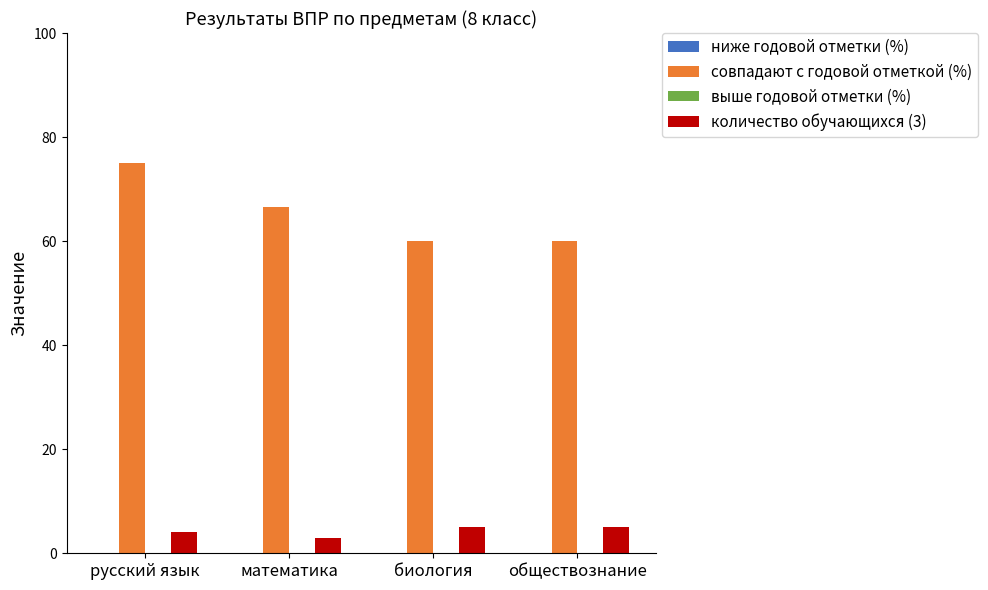

What is the label of the 4th bar from the left?

обществознание